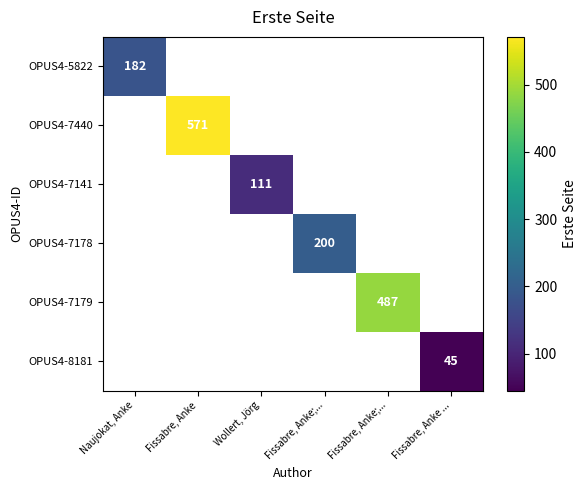

Between Wollert, Jörg and Fissabre, Anke;..., which is larger?

Fissabre, Anke;...